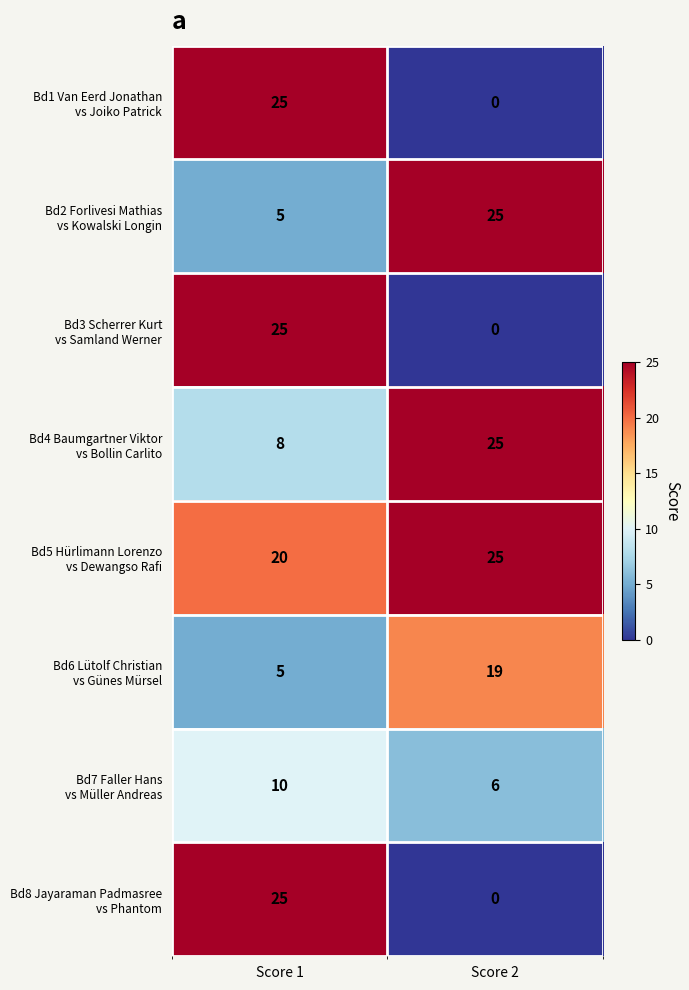

At how many categories does at least one series exceed 7?

2